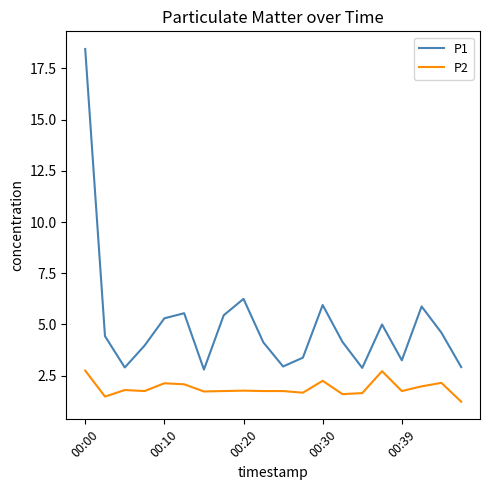

Rank the series by their average value, from lowest to highest.

P2, P1